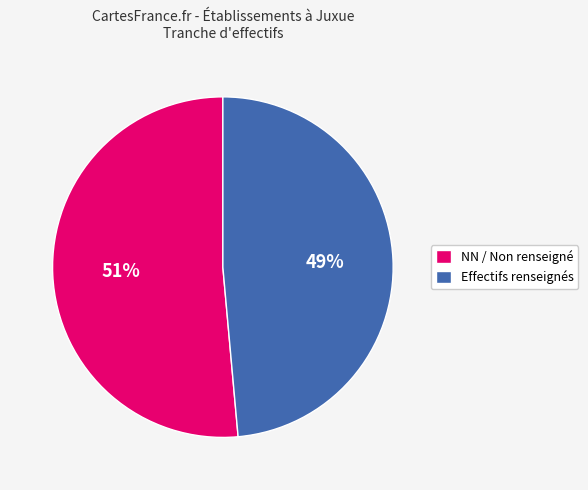

Which slice is the smallest?

Effectifs renseignés